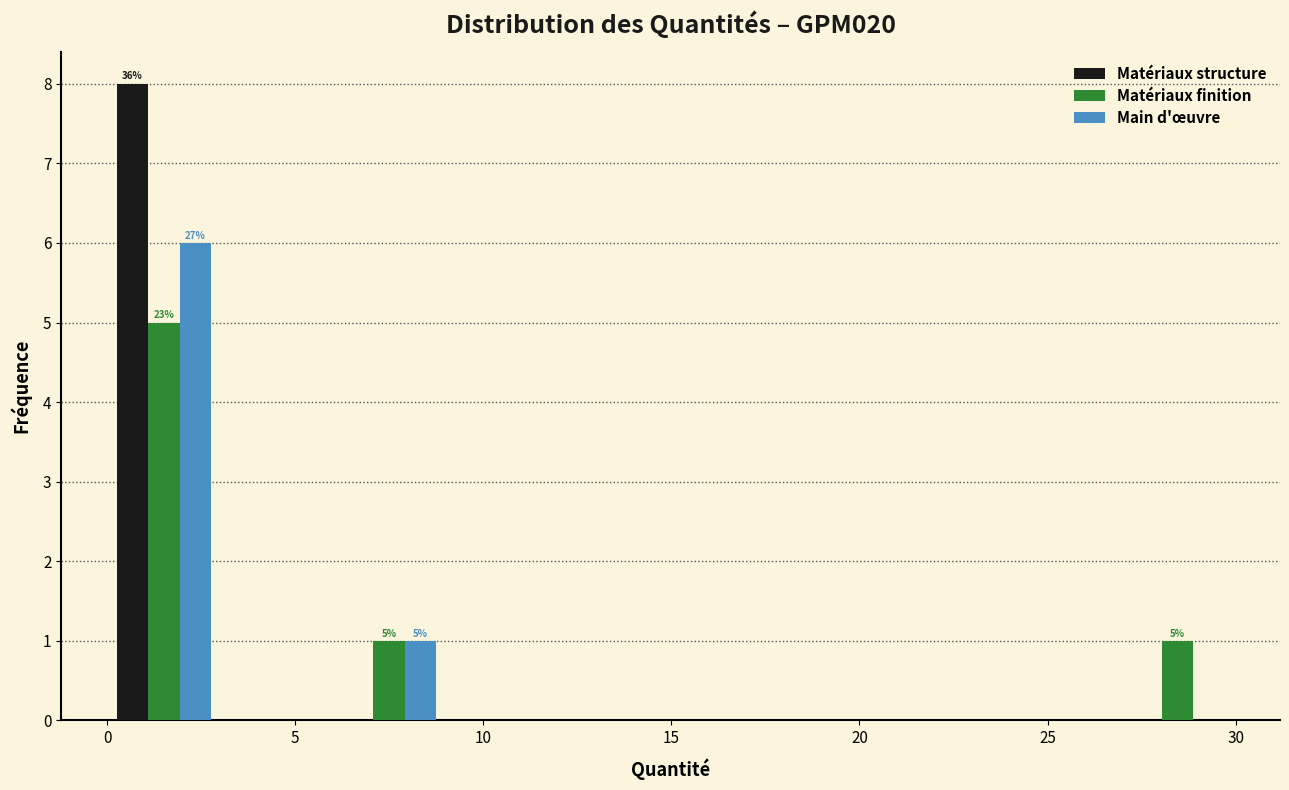

In the Matériaux finition series, which range on the x-axis has the tallest bar?

0 to 3